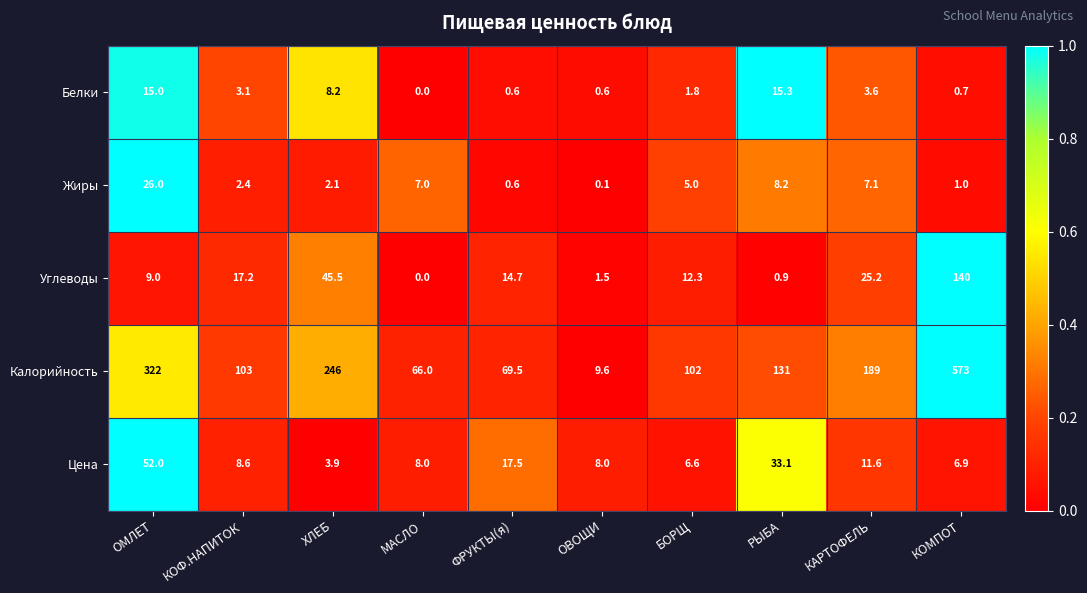

The Белки series shows 3.1 at КОФ.НАПИТОК. True or false?

True